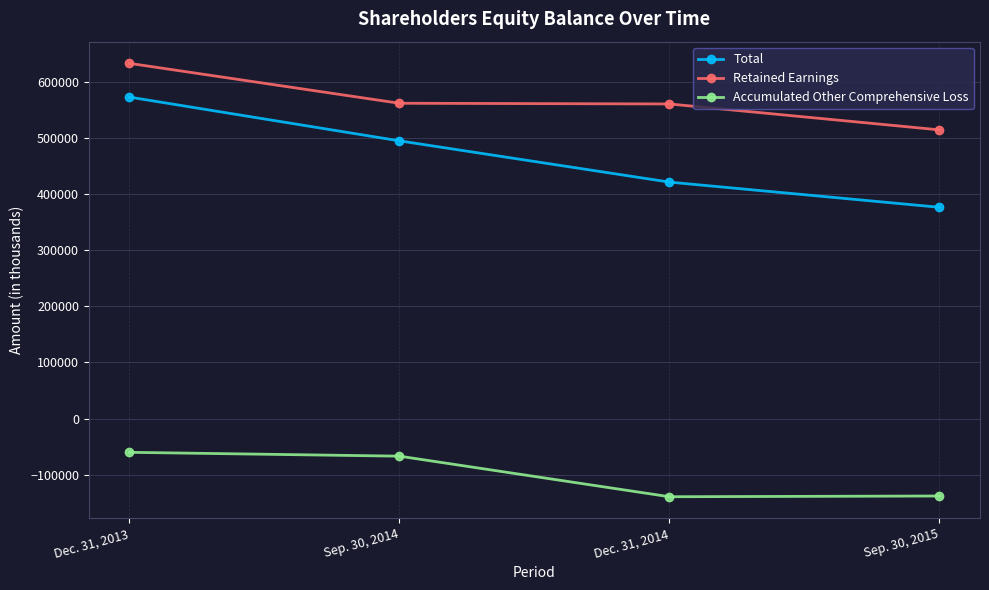

The value of Retained Earnings at Sep. 30, 2014 is 380681. True or false?

False